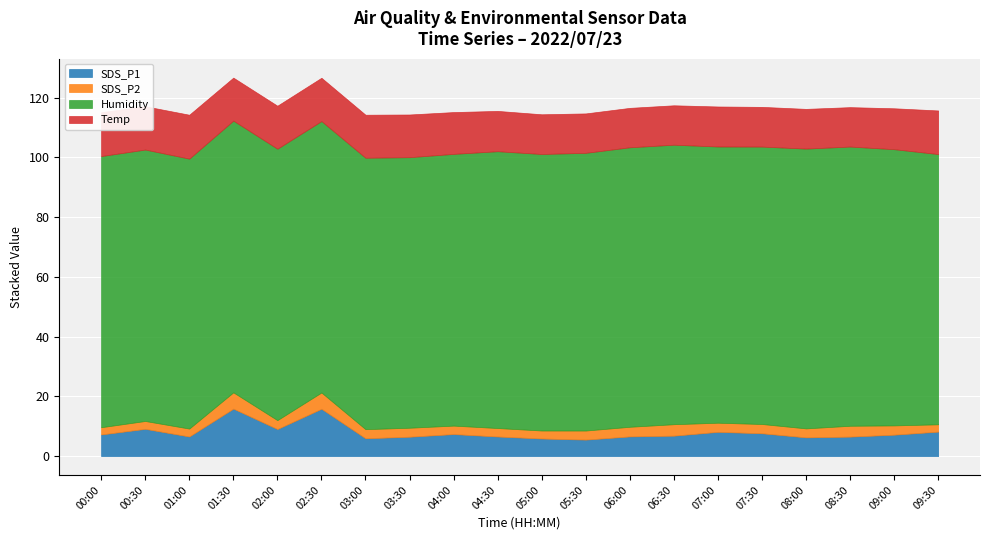

What is the average value of the SDS_P2 series?

3.2